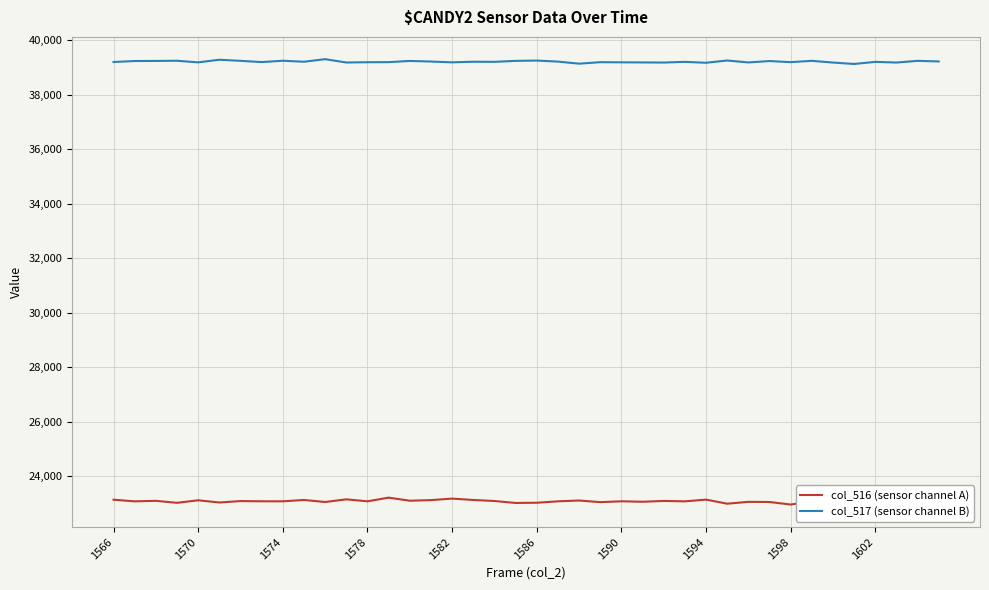

Reading left to right, list all the values displayed in this chart.

col_516 (sensor channel A): 23141	23081	23100	23027	23120	23039	23091	23083	23082	23132	23057	23155	23082	23217	23104	23127	23182	23132	23094	23022	23030	23082	23112	23052	23083	23066	23096	23081	23145	22995	23063	23057	22964	23082	23074	23045	22952	23033	23066	23022
col_517 (sensor channel B): 39208	39244	39247	39254	39195	39291	39251	39205	39254	39218	39312	39190	39200	39203	39247	39225	39196	39218	39214	39250	39261	39223	39147	39201	39196	39192	39188	39213	39180	39263	39192	39243	39203	39251	39188	39136	39213	39188	39251	39228